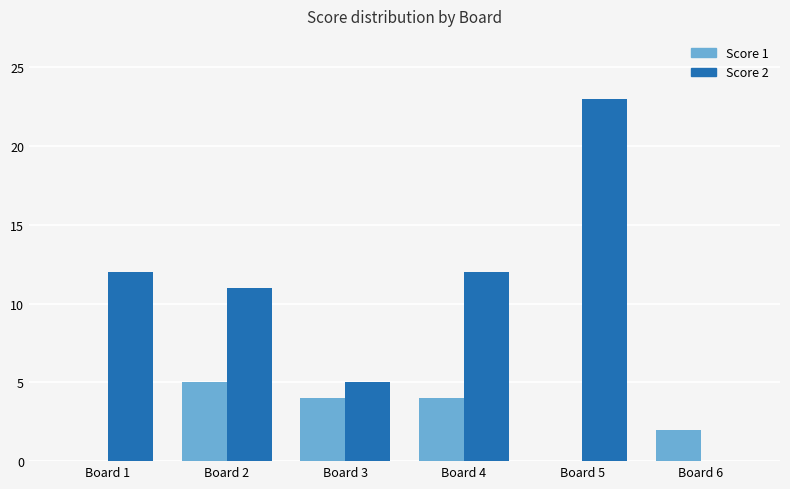

What is the total value across all series at Board 1?

12